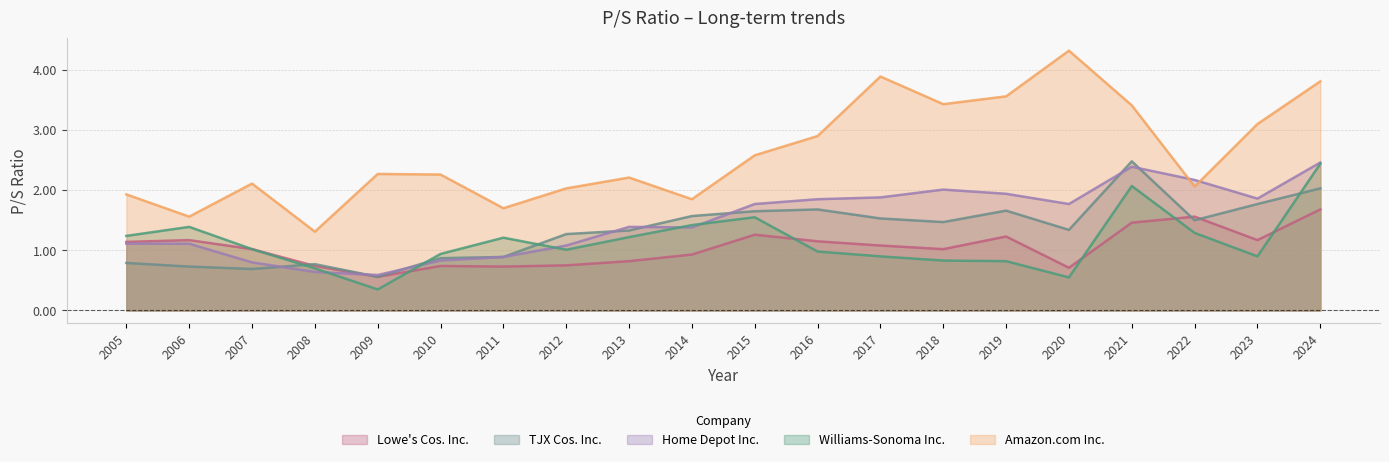

How many lines are shown in the chart?

5